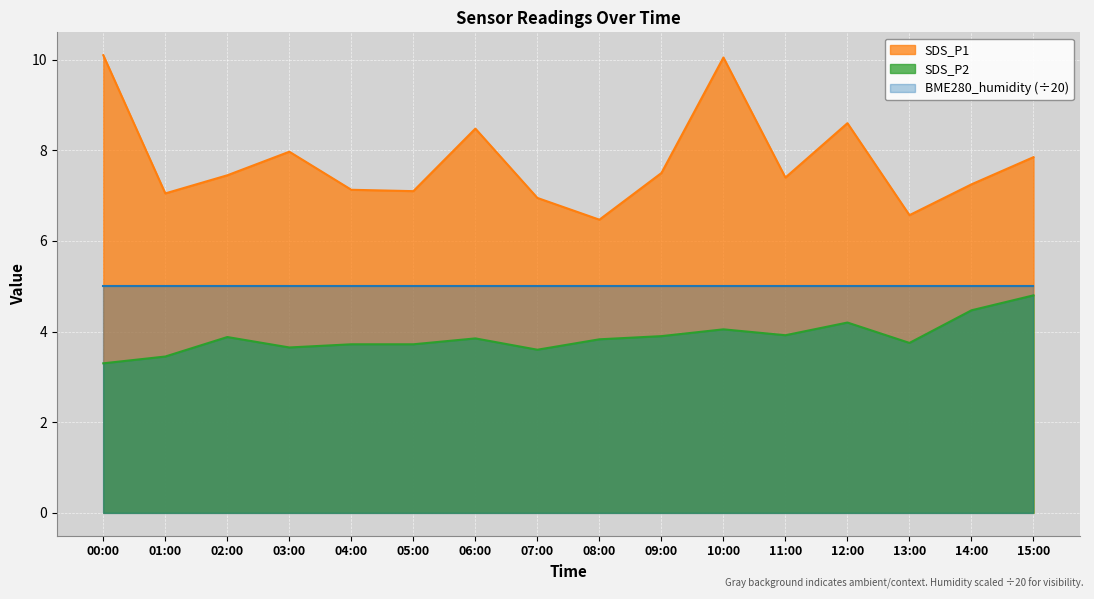

Where is the first local maximum for SDS_P1?

03:00